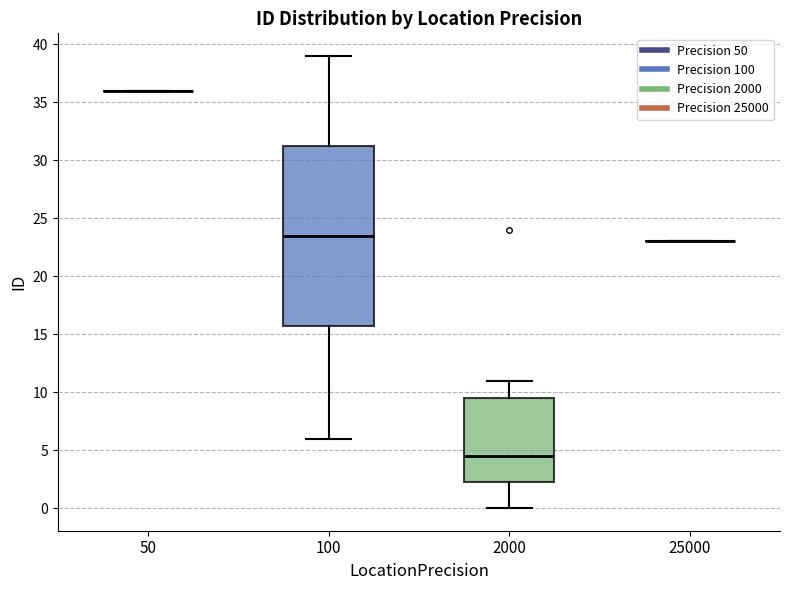

Where is the lower edge of the box at x = 100 on the y-axis? The values are not printed on the chart, so give them approximately, as read against the axis.

16.0